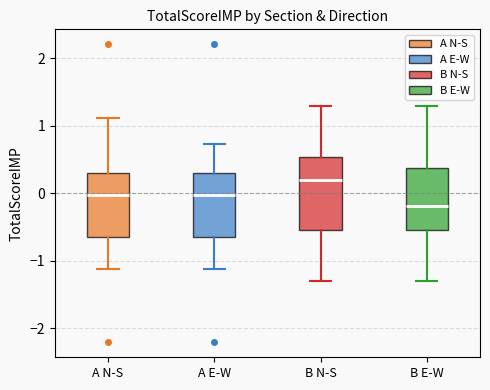

Which box has the lowest median line?

B E-W